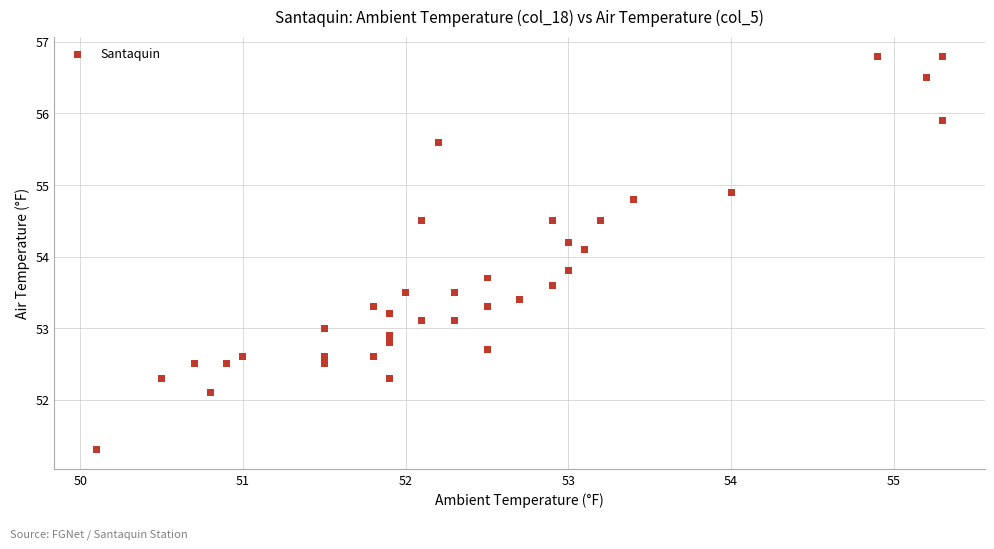

What Y value in the scatter plot is closest to 54?

54.1